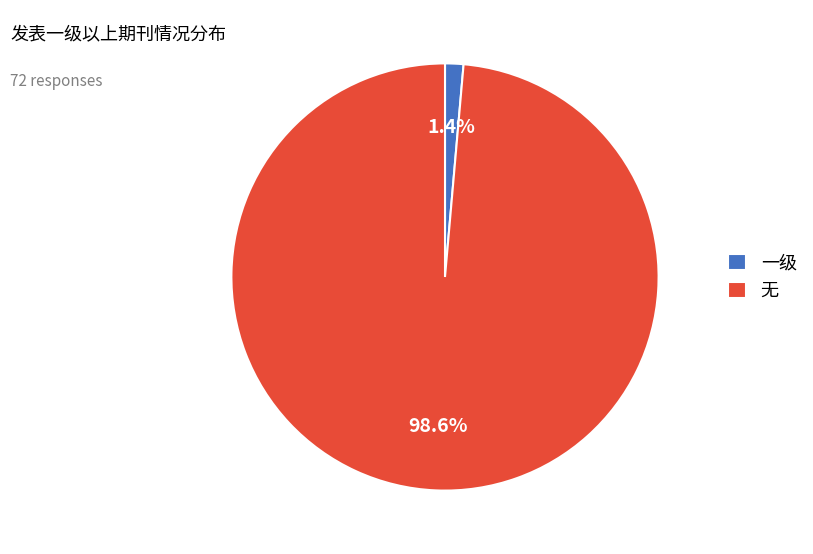

How many segments does this pie chart have?

2